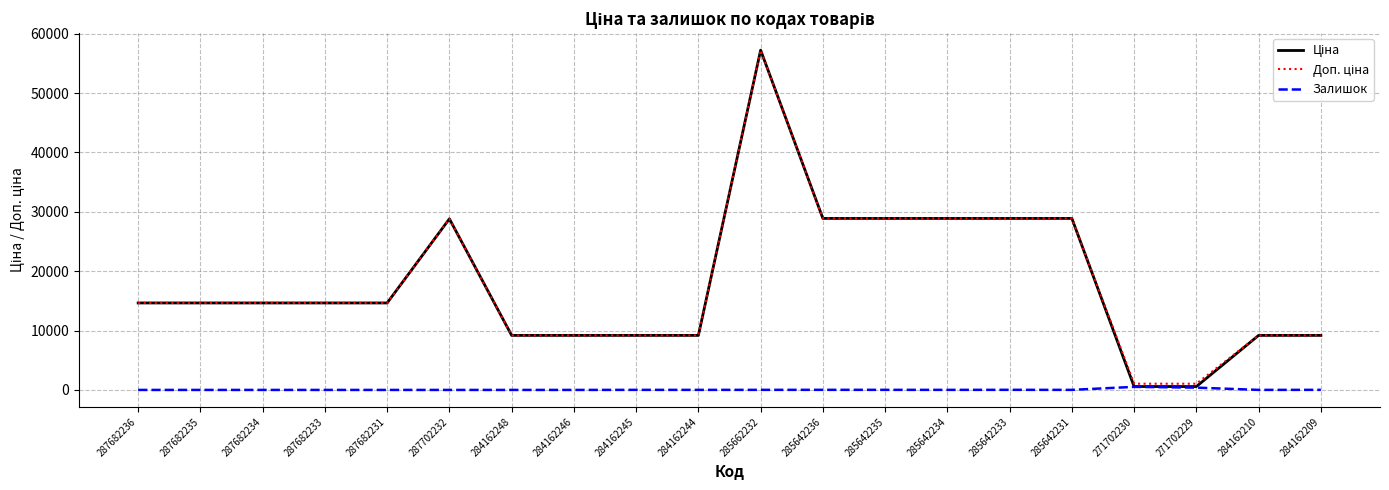

True or false: Залишок has a value of 6.0 at 284162210.

True